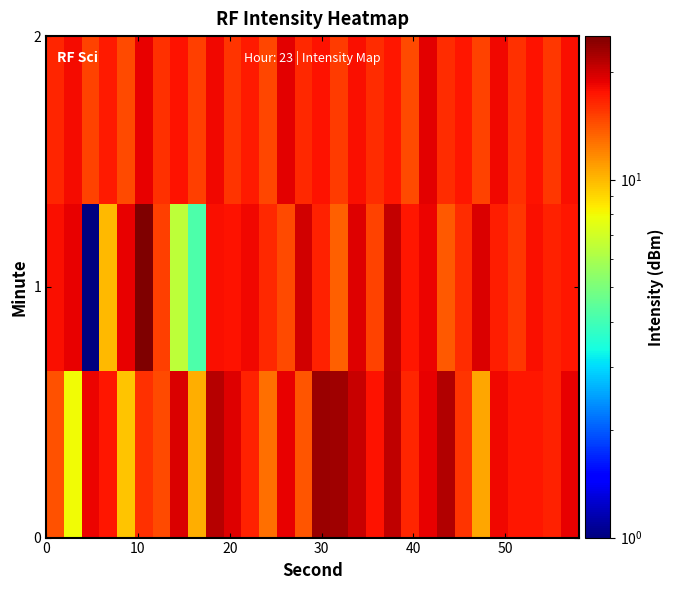

How many data points does each series have?

30